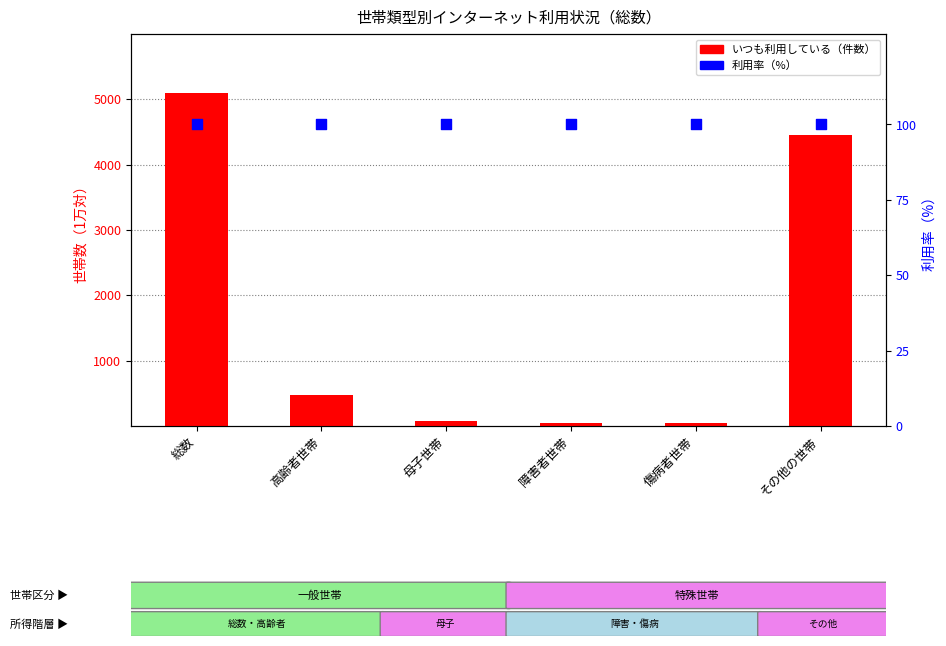

What are all the series names shown in the legend?

いつも利用している, 利用率（%）